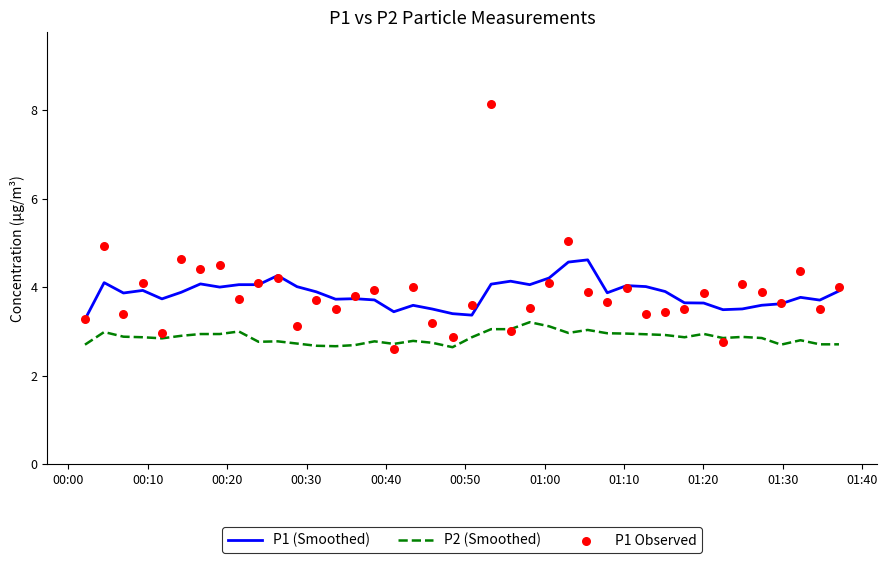

True or false: P1 (Smoothed) and P2 (Smoothed) intersect in this chart.

False